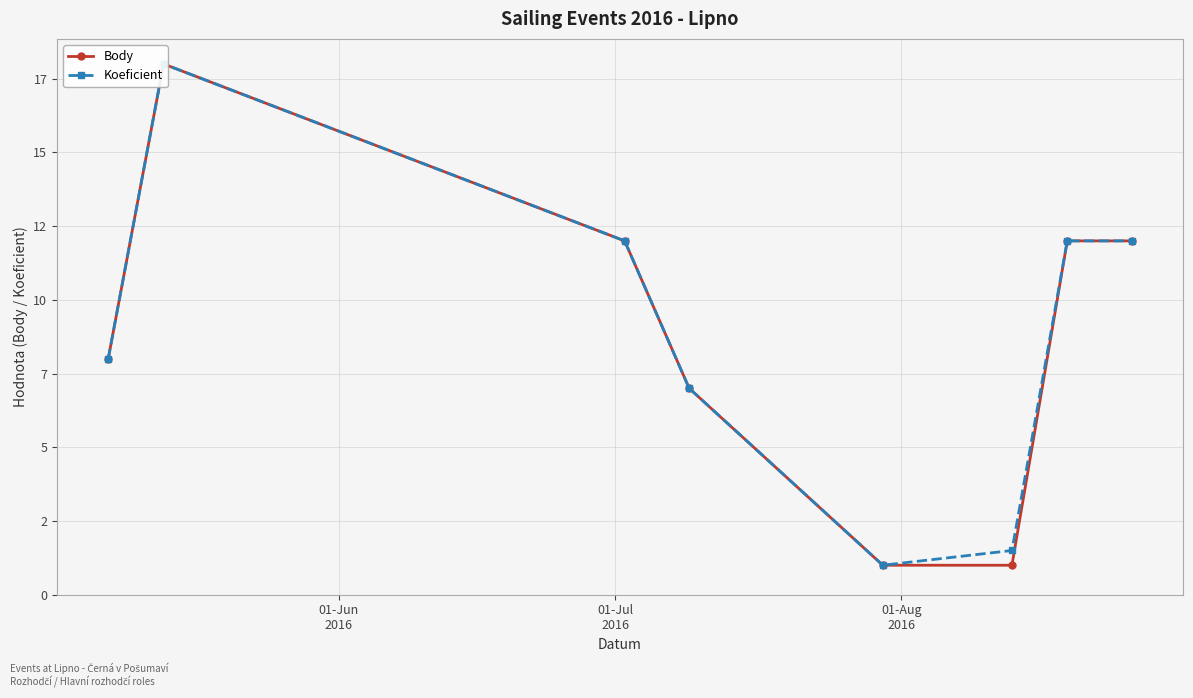

True or false: Koeficient and Body intersect in this chart.

False